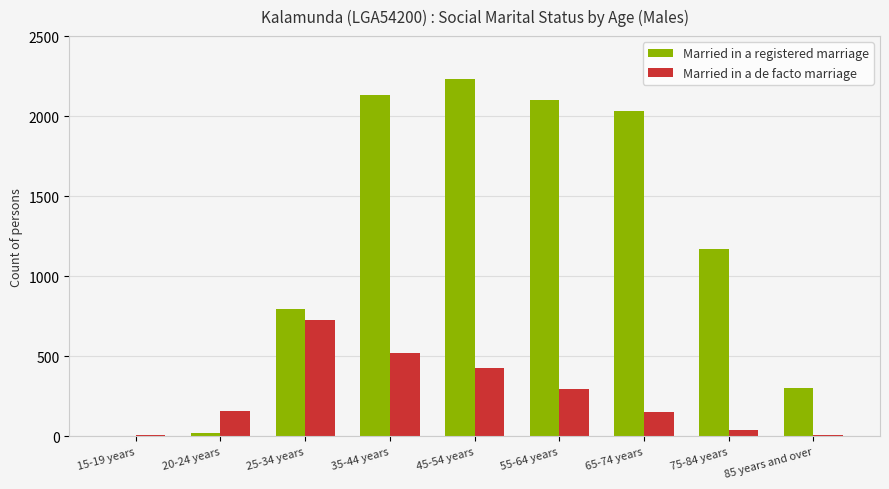

What is the sum of all Married in a de facto marriage values?

2331